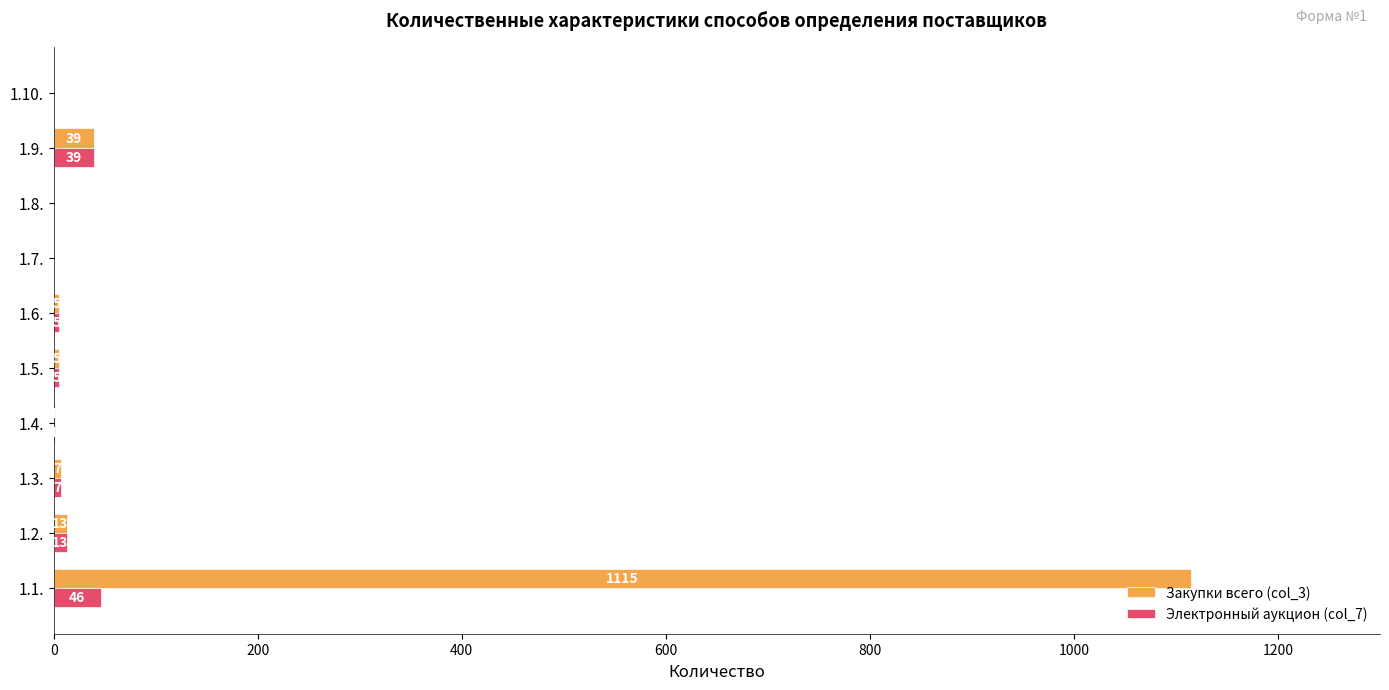

The value of Закупки всего (col_3) at 1.2. is 13. True or false?

True